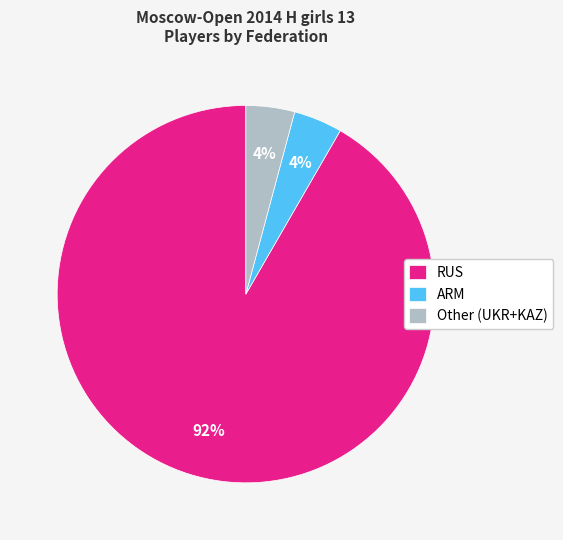

To the nearest percent, what portion does ARM represent?

4%